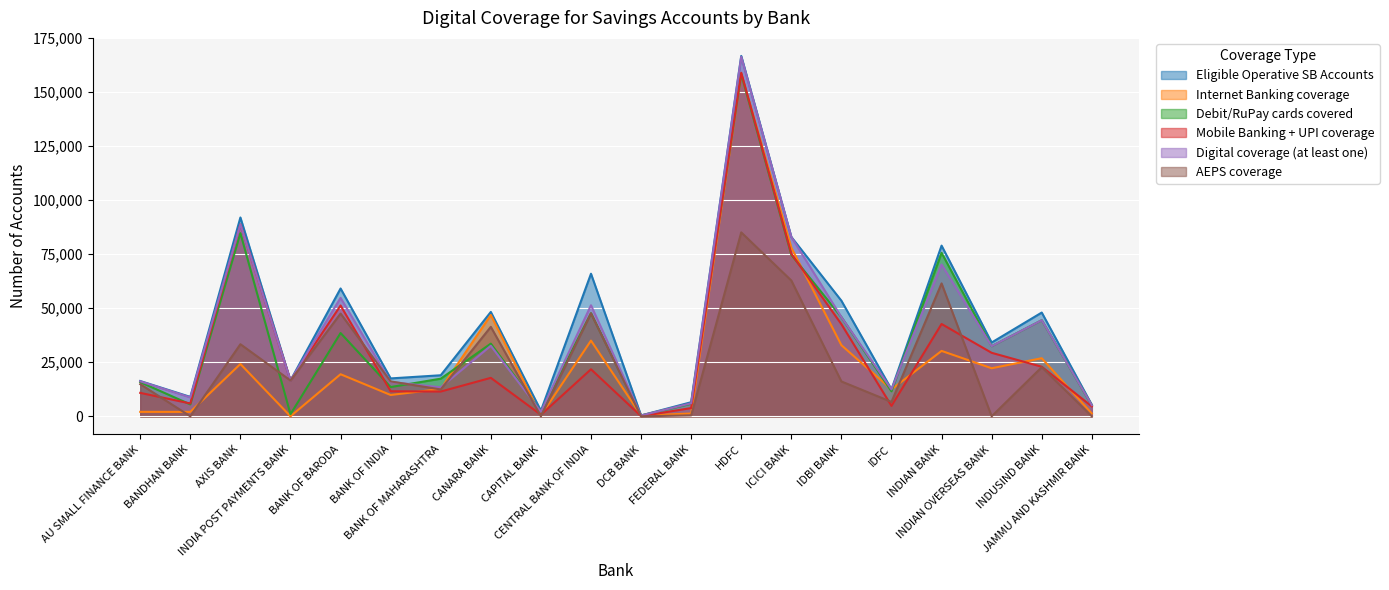

How many values in the Mobile Banking + UPI coverage series are below 17784?

10